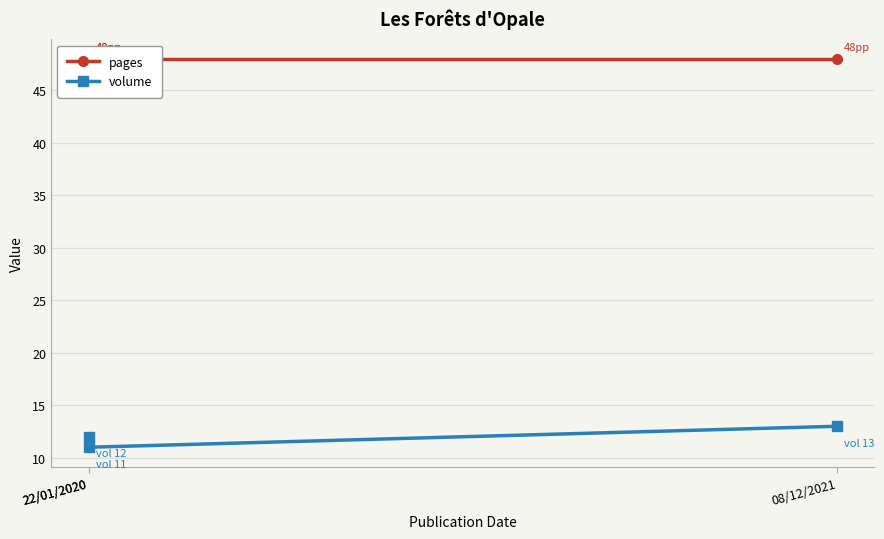

Where does the volume series first go above 12?

08/12/2021